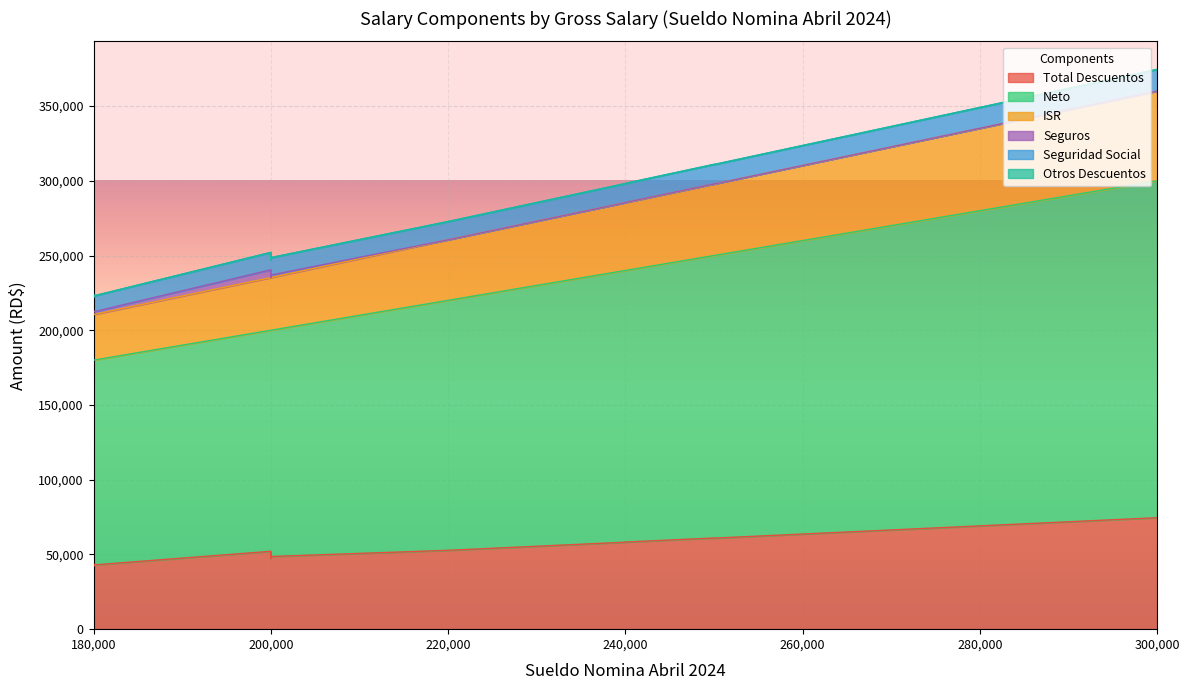

What is the spread (max minus min) of values at 200000?

151388.2